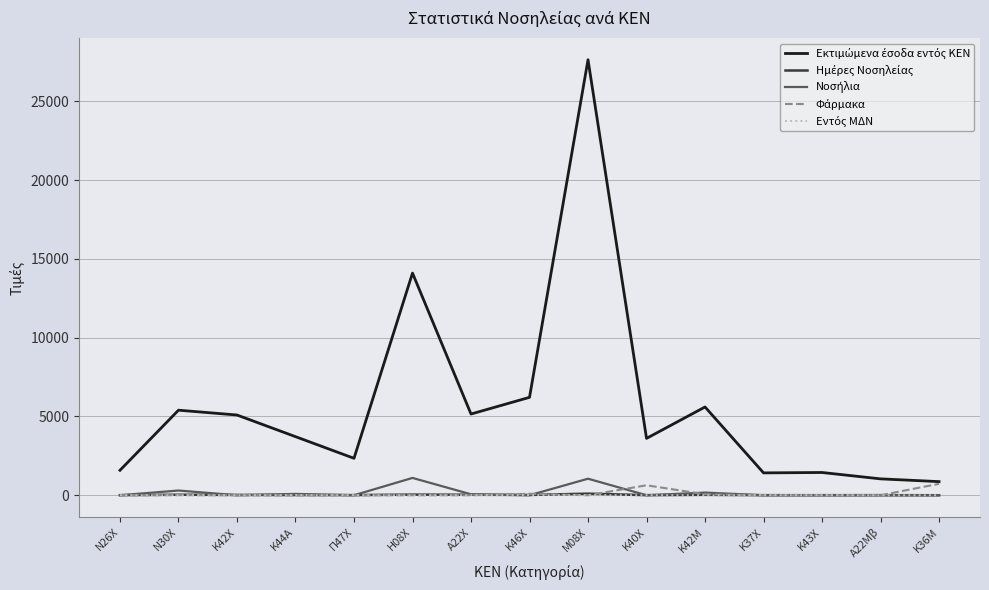

At which category is the sum across all series the highest?

Μ08Χ